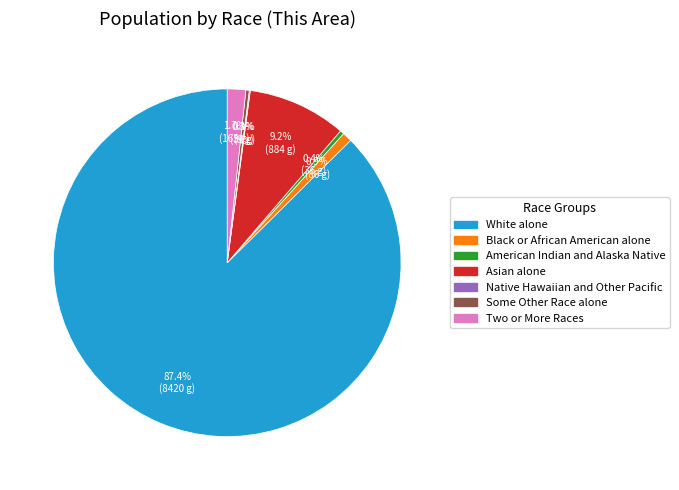

To the nearest percent, what percentage of the pie is Two or More Races?

2%